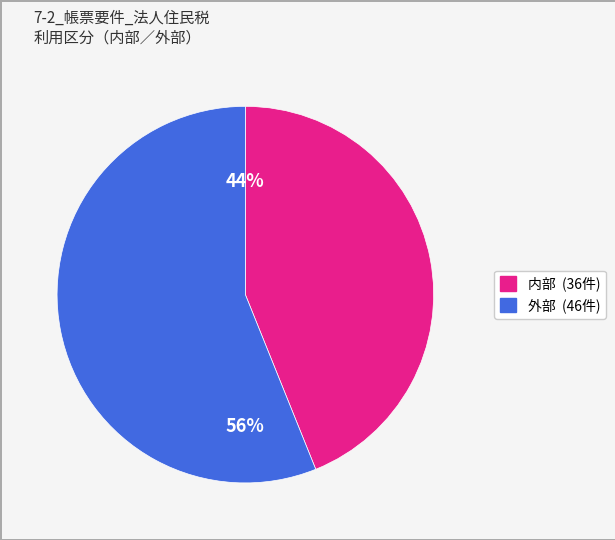

Is the sum of 外部 and 内部 greater than half?

Yes